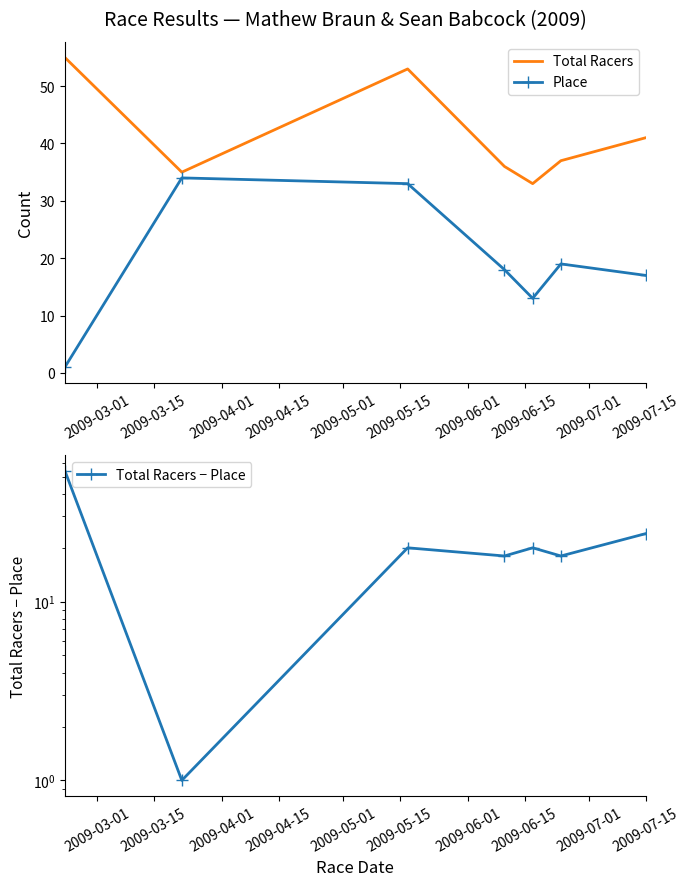

True or false: Total Racers and Total Racers − Place cross at least once.

False